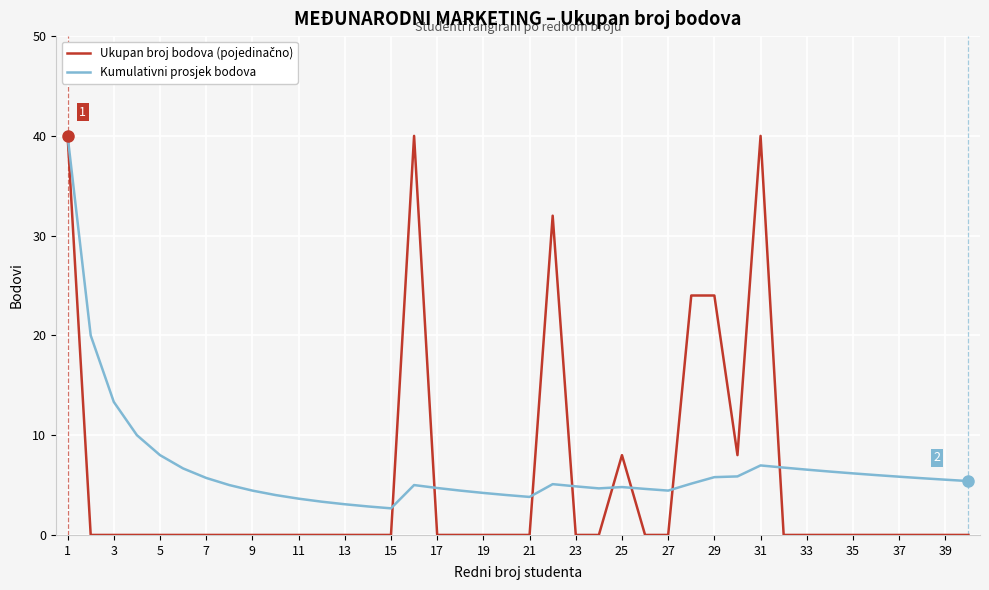

At which label does Kumulativni prosjek bodova first exceed 5?

1